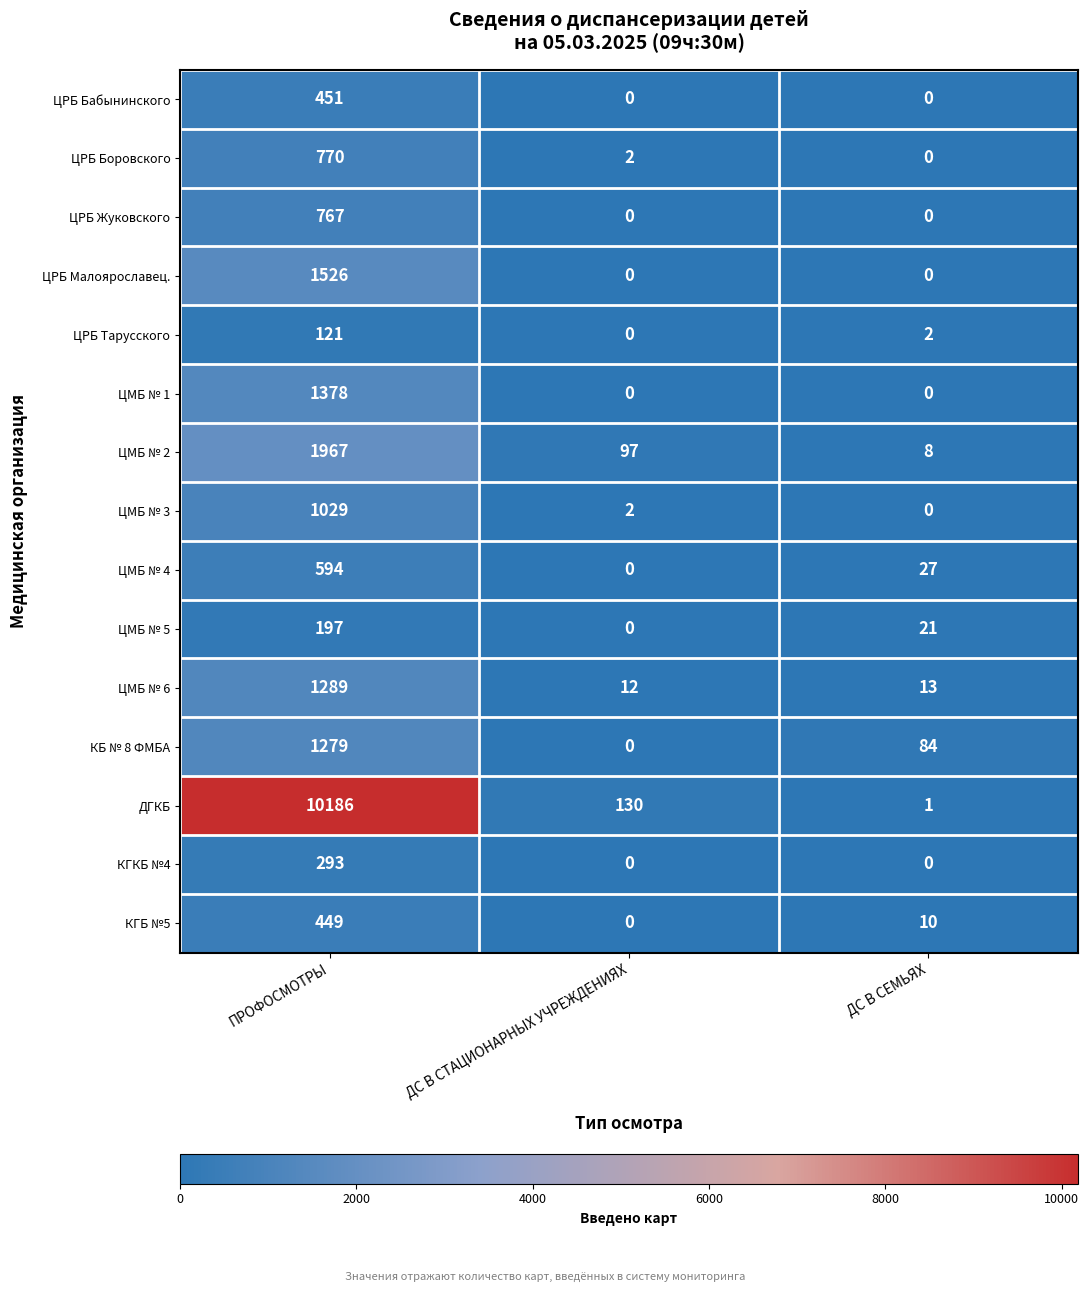

What is the spread (max minus min) of values at ПРОФОСМОТРЫ?

10065